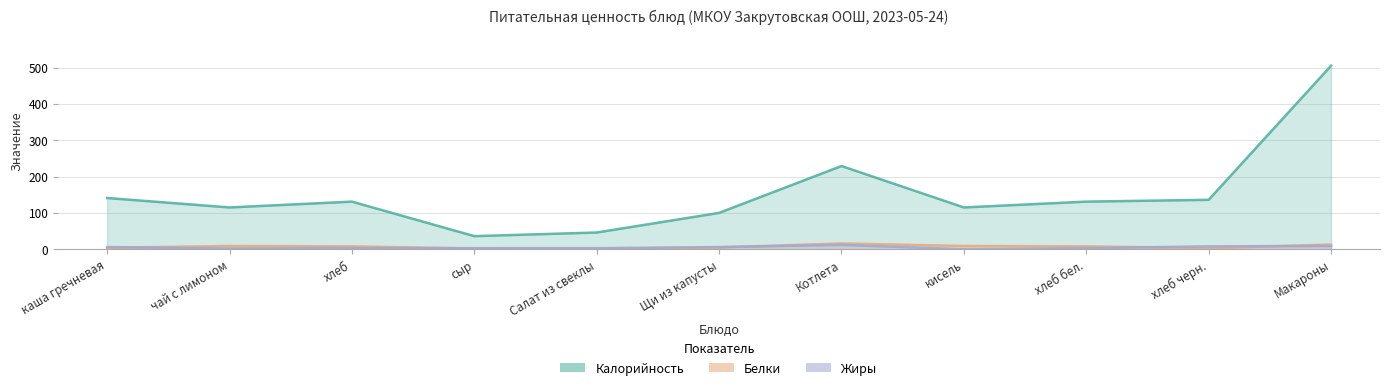

Reading left to right, what are all the values shown in this chart?

Калорийность: 141	115	131	36	46	100	229	115	131	136	505
Белки: 4	9	8	2	1	5	16	9	8	3	13
Жиры: 6	2	3	3	3	6	12	0	3	8	9